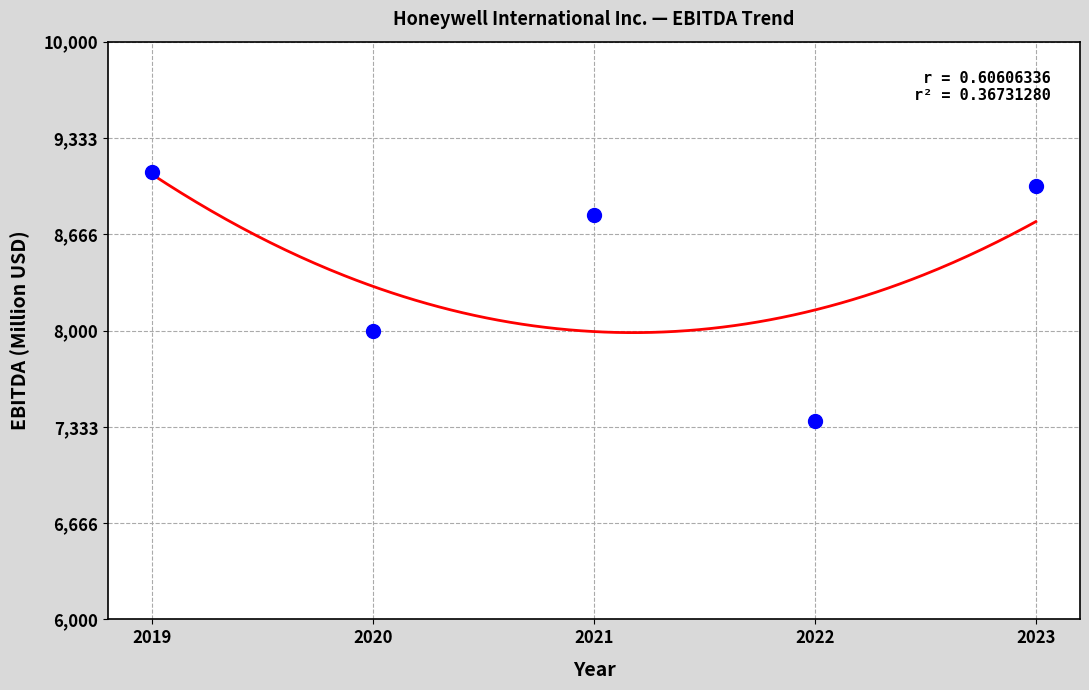

What Y value in the scatter plot is closest to 8236?

7997